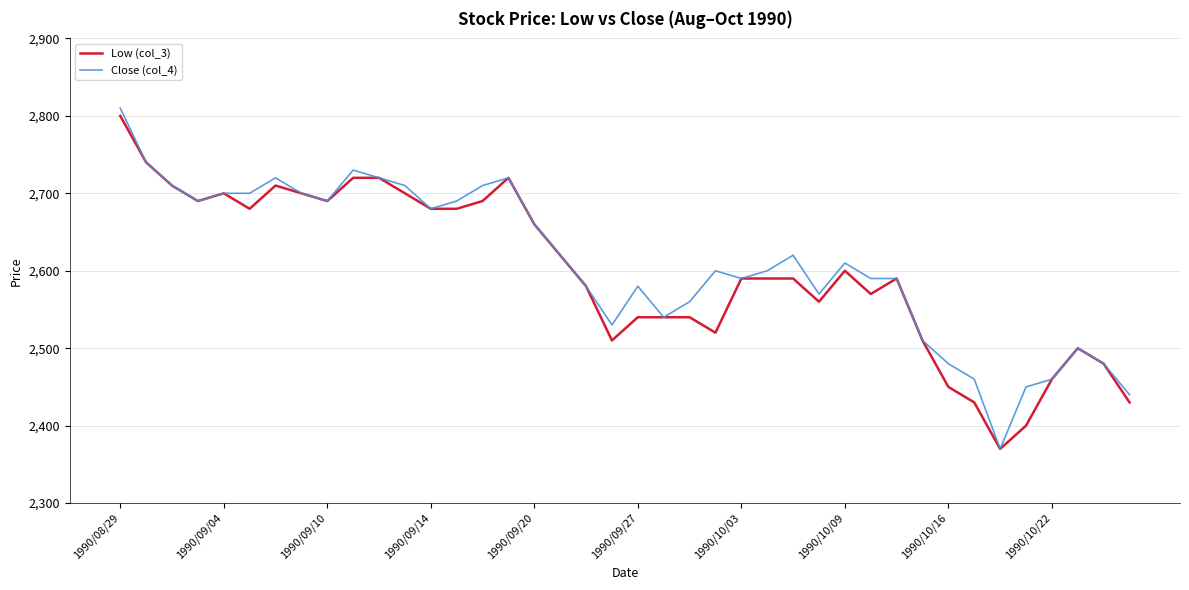

Which series has the widest spread of values?

Close (col_4)